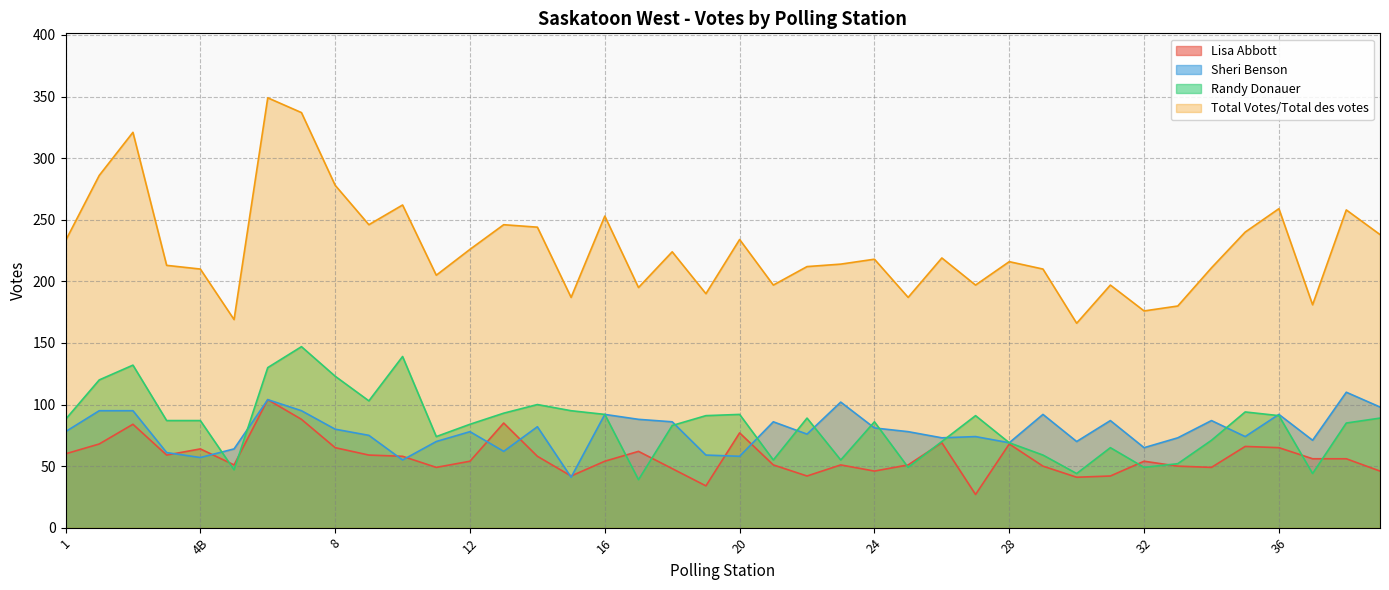

True or false: Sheri Benson has a value of 56 at 39.

False